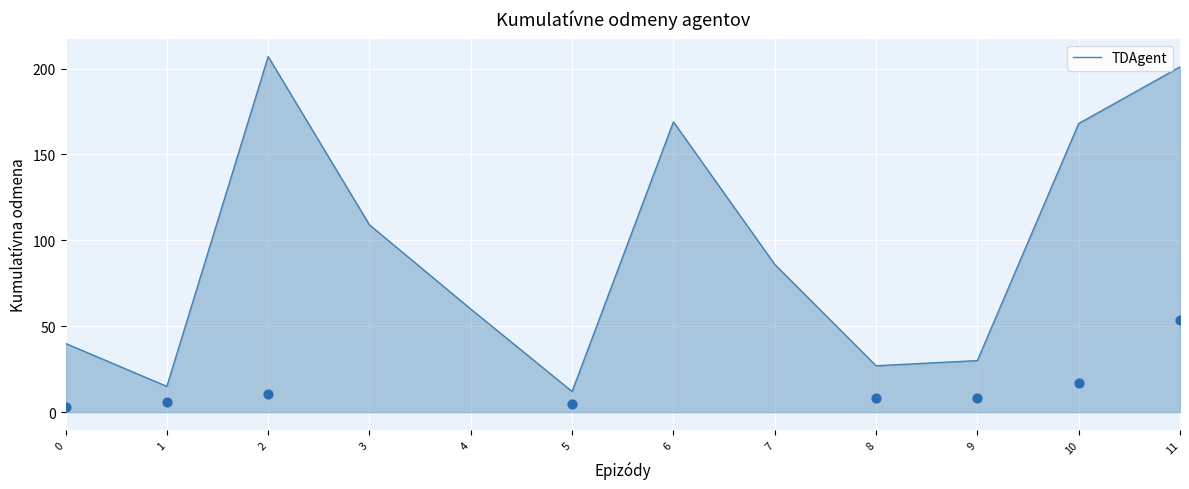

What is the change in value from 0 to 11?

+161